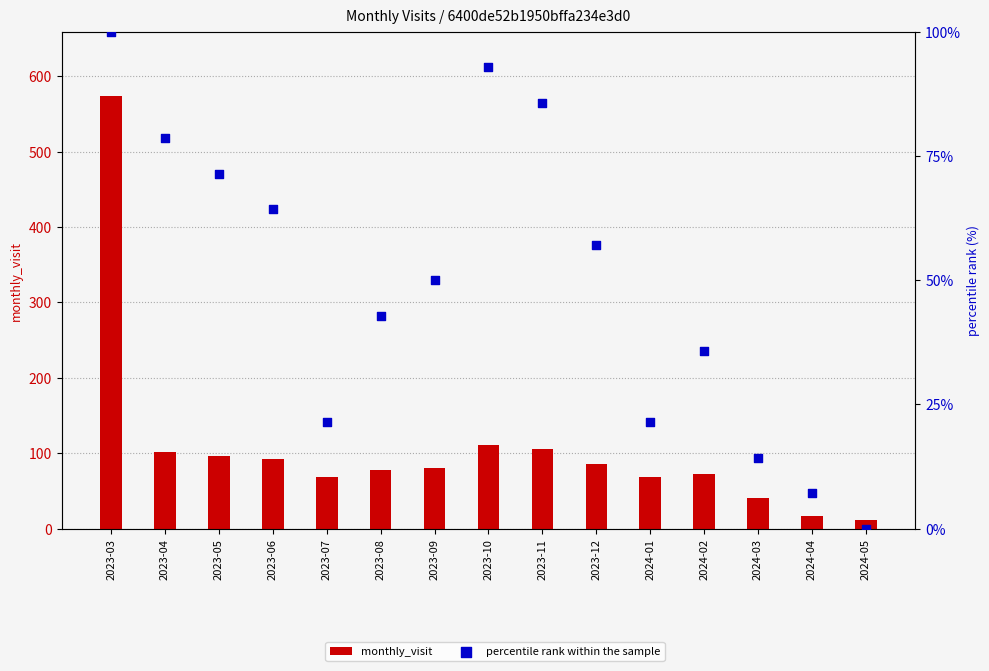

Which series reaches the maximum Y coordinate?

monthly_visit